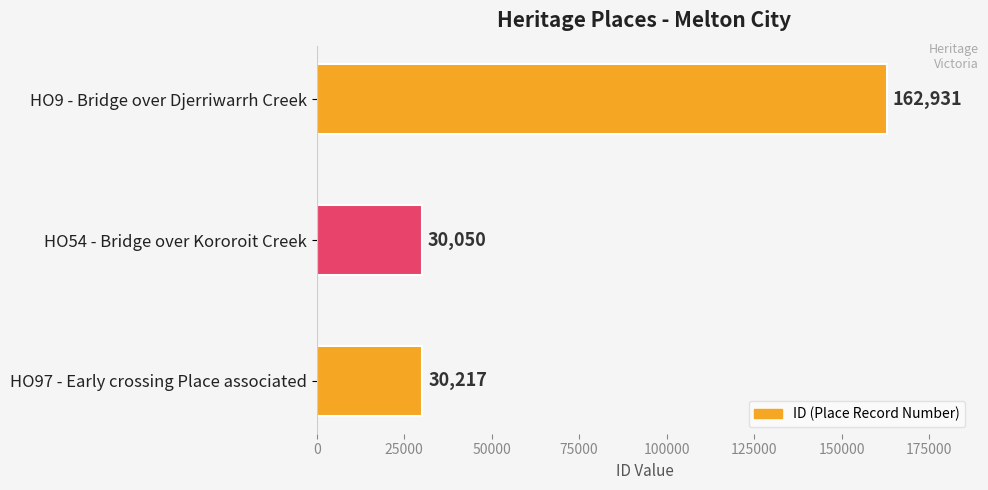

How many series are shown in this chart?

1